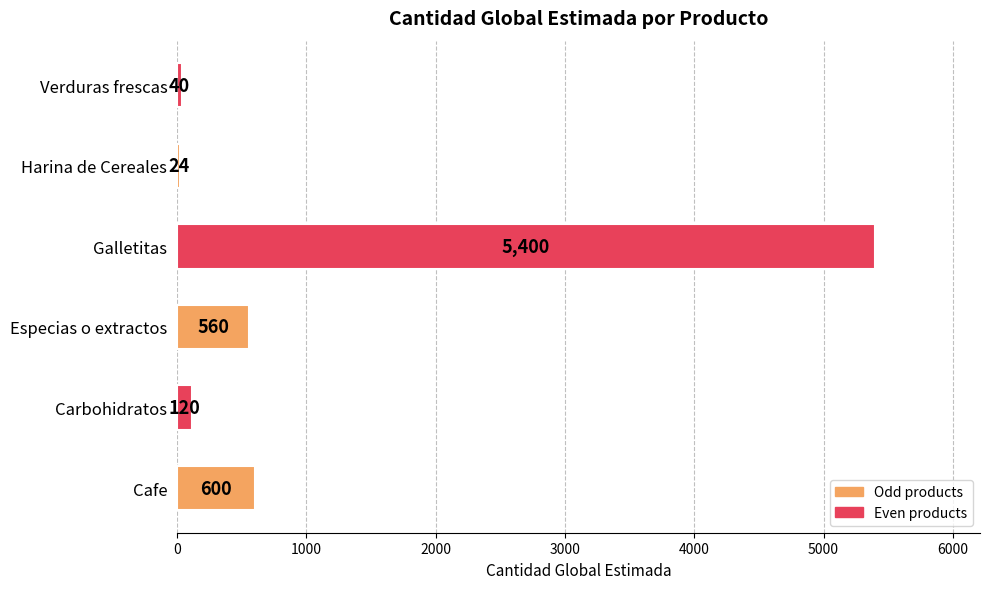

What is the change in value from Carbohidratos to Harina de Cereales?

-96